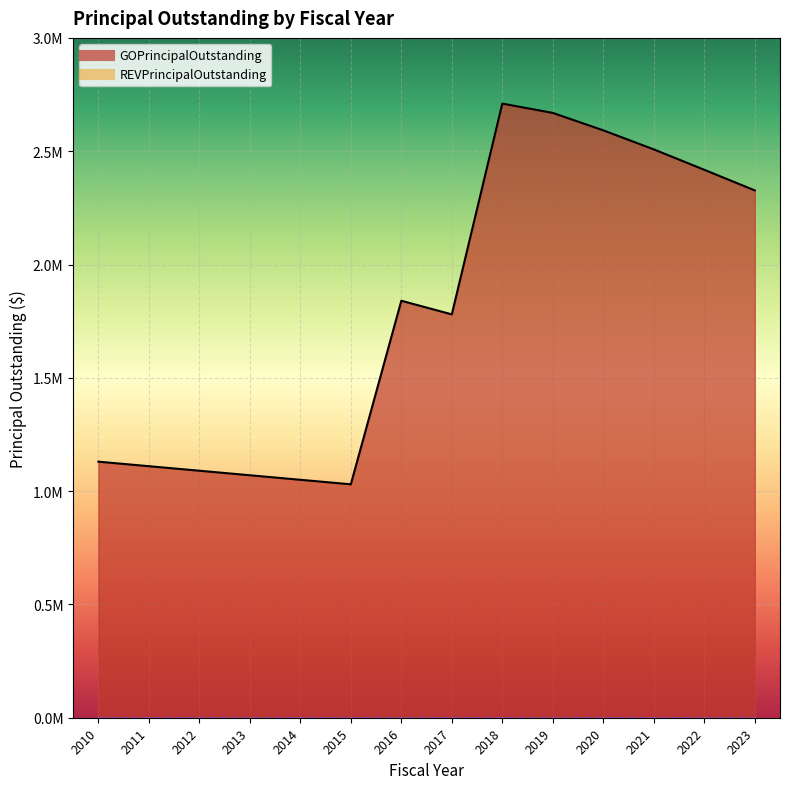

What is the value of the 6th point from the left?

1030000